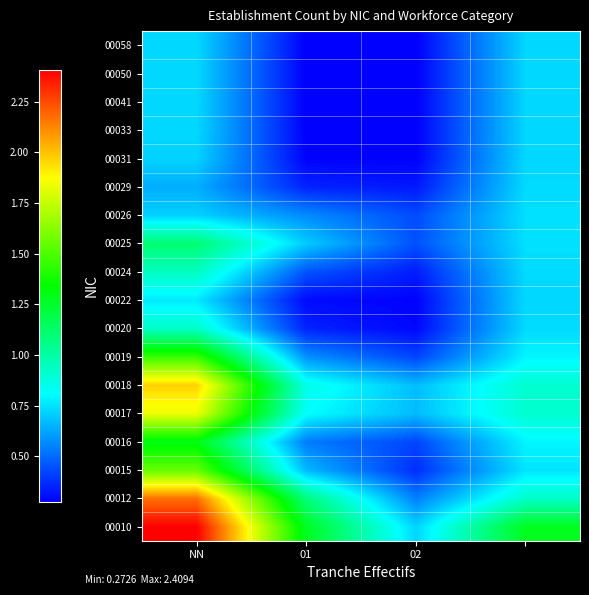

Which category has the lowest value across all series?

01